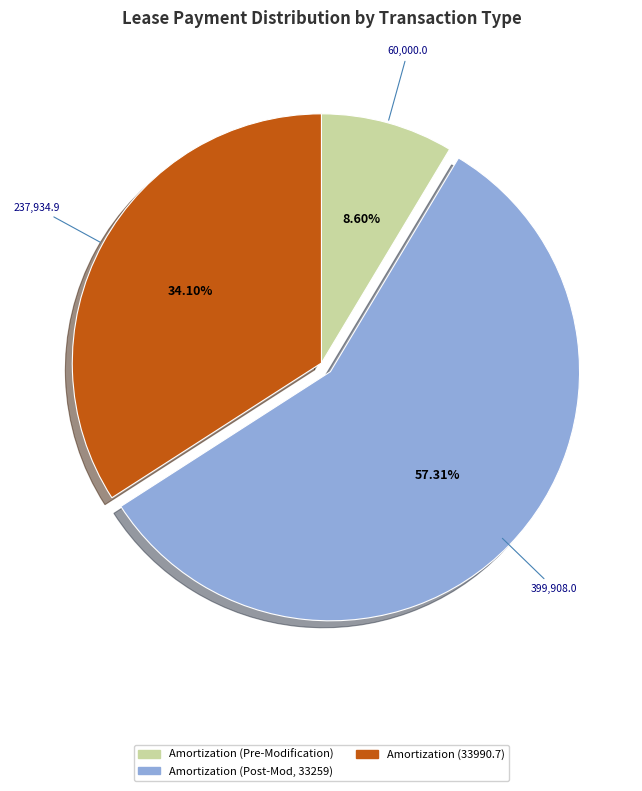

Is there any slice that represents more than half of the pie?

Yes